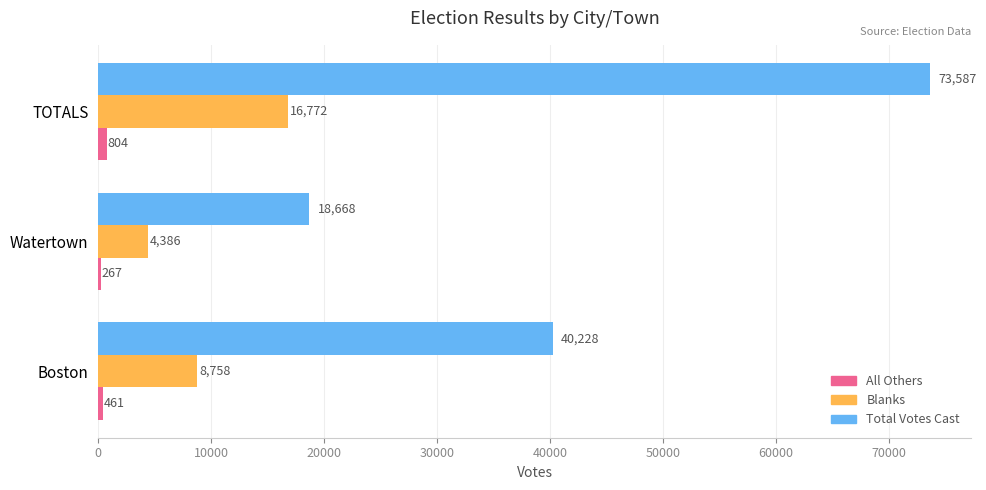

At which category is the sum across all series the highest?

TOTALS